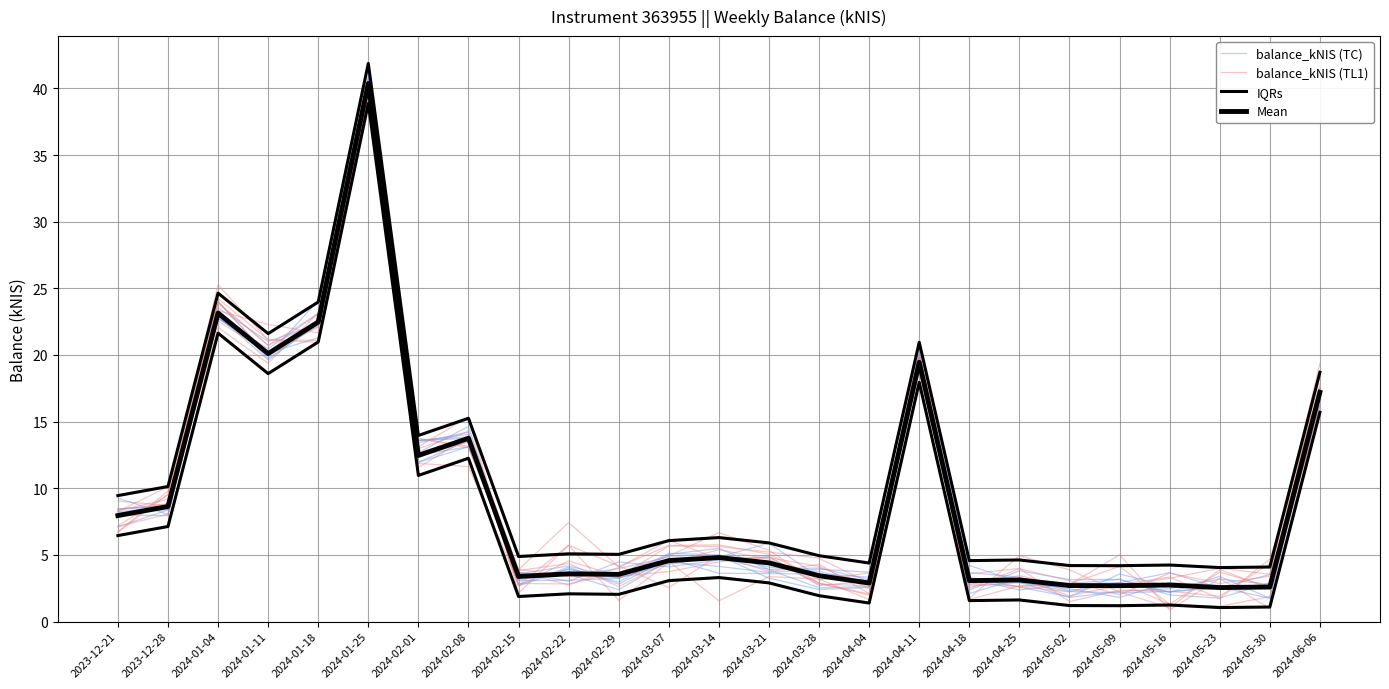

At which category does the chart reach its minimum across all series?

2024-05-16